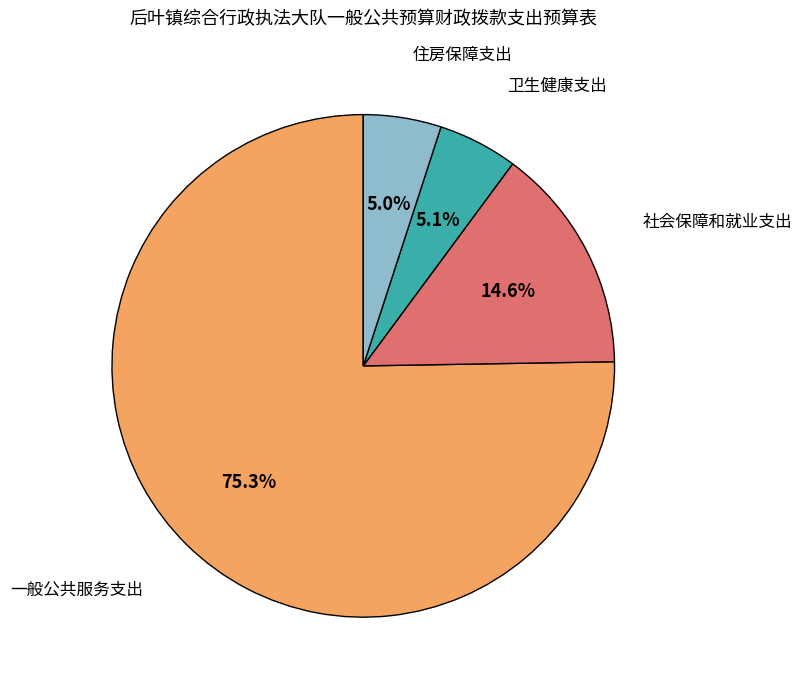

To the nearest percent, what is the average slice percentage?

25%